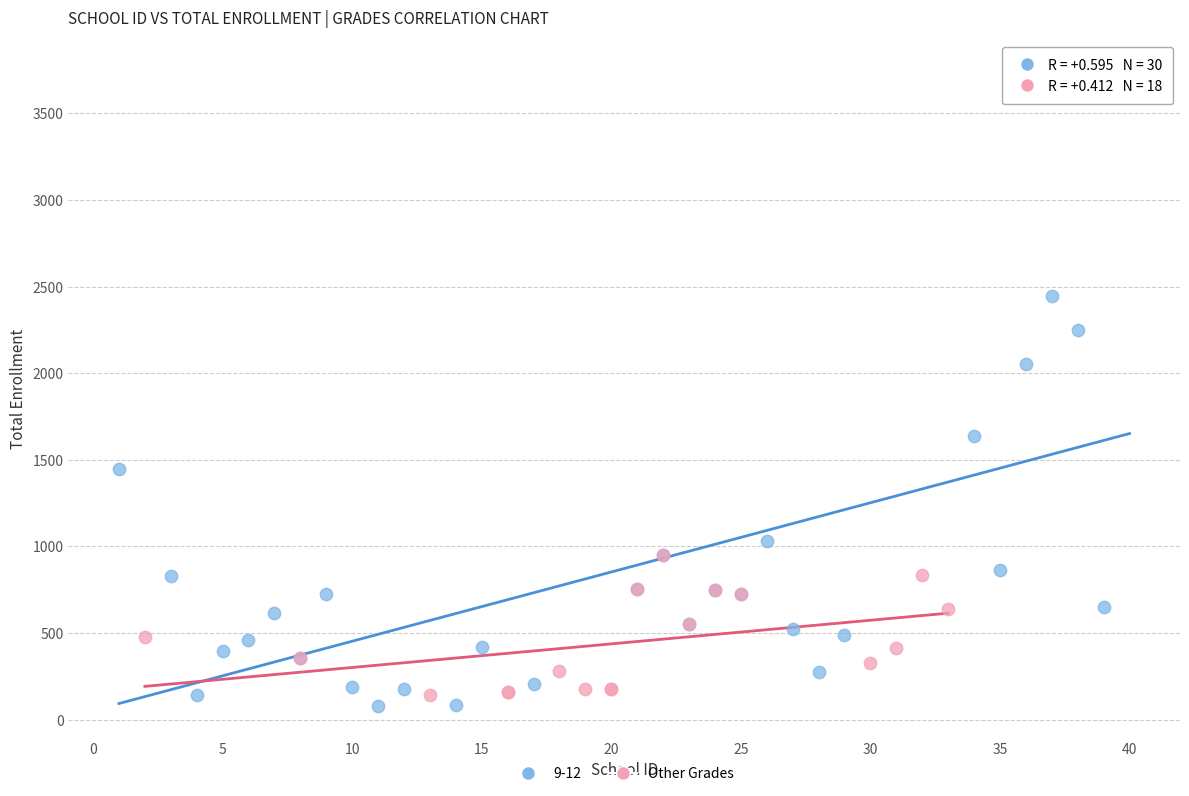

Which series reaches the maximum Y coordinate?

9-12